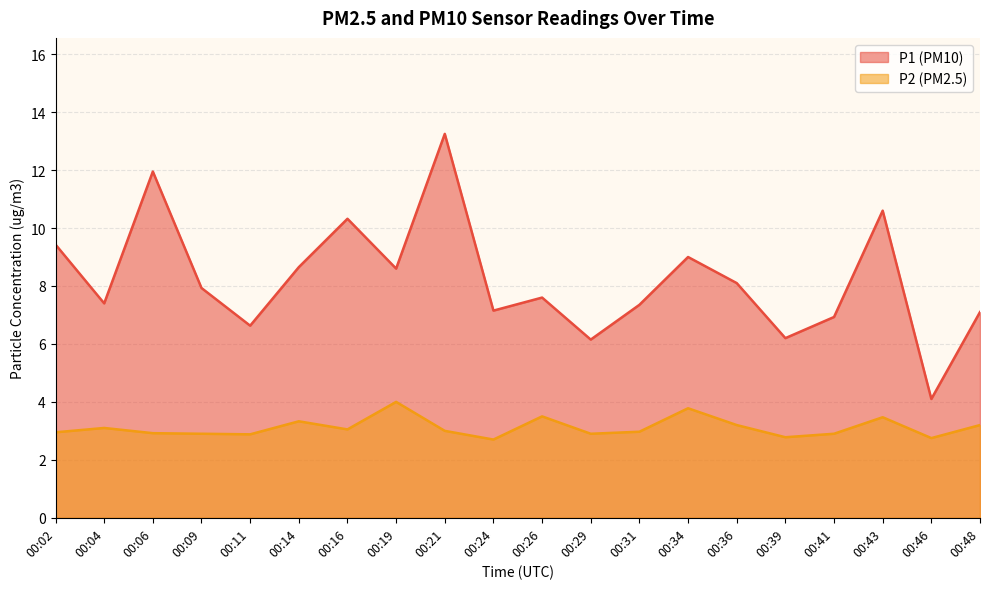

Where does the P1 series first go above 7?

00:02